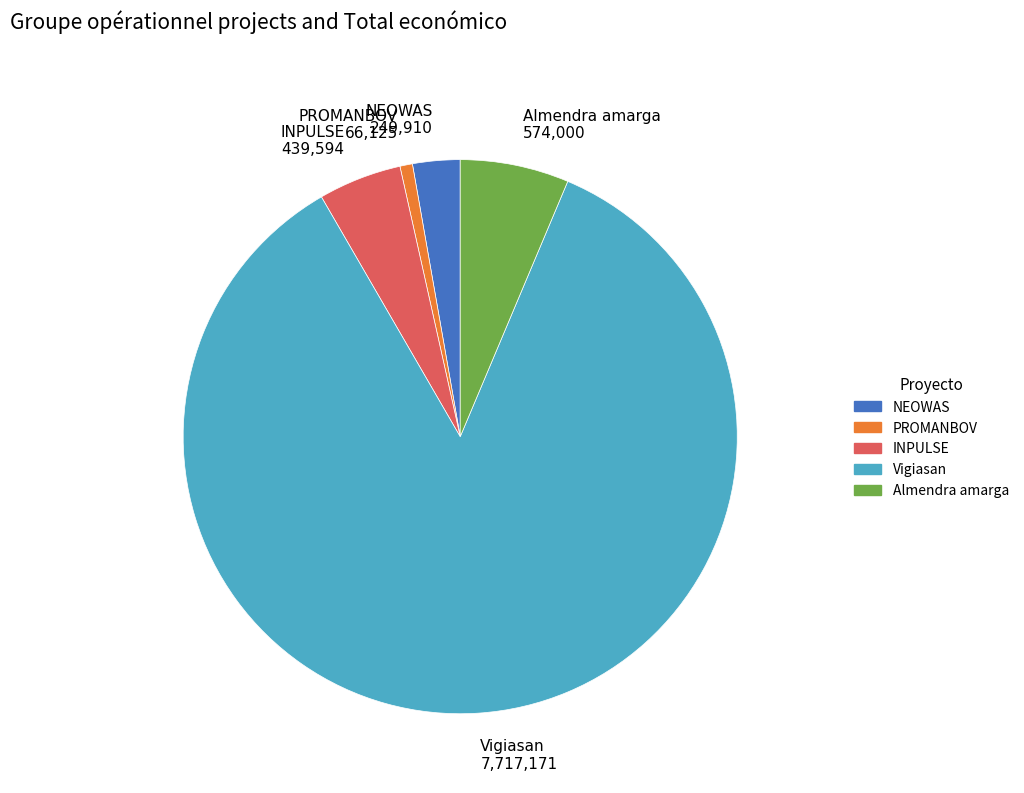

True or false: Almendra amarga accounts for 11% of the total.

False